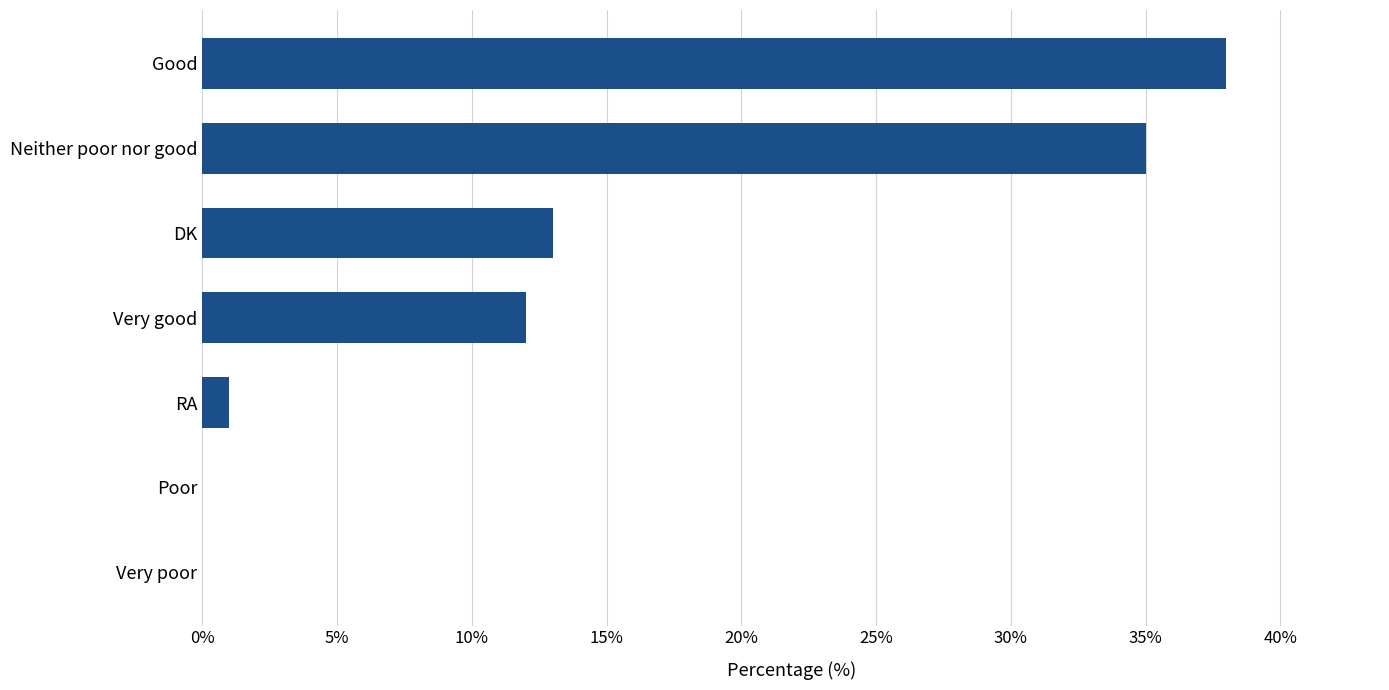

What is the sum of the values at Good and Neither poor nor good?

73